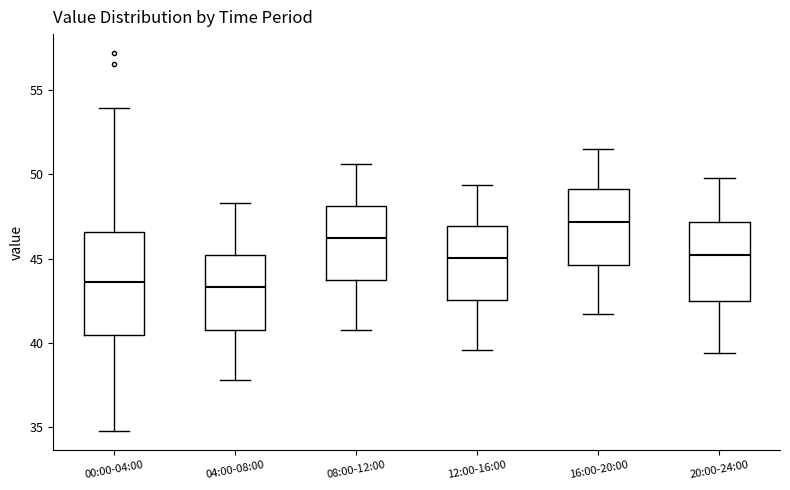

Reading left to right, read every box against the y-axis: the position of its median line, the range the box covers, and the ends of its whiskers. The values are not printed on the chart, so give them approximately, as read against the axis.

00:00-04:00: median 43.5, box 40.5 to 46.5, whiskers 35.0 to 54.0
04:00-08:00: median 43.5, box 41.0 to 45.0, whiskers 38.0 to 48.5
08:00-12:00: median 46.5, box 44.0 to 48.0, whiskers 41.0 to 50.5
12:00-16:00: median 45.0, box 42.5 to 47.0, whiskers 39.5 to 49.5
16:00-20:00: median 47.0, box 44.5 to 49.0, whiskers 41.5 to 51.5
20:00-24:00: median 45.0, box 42.5 to 47.0, whiskers 39.5 to 50.0